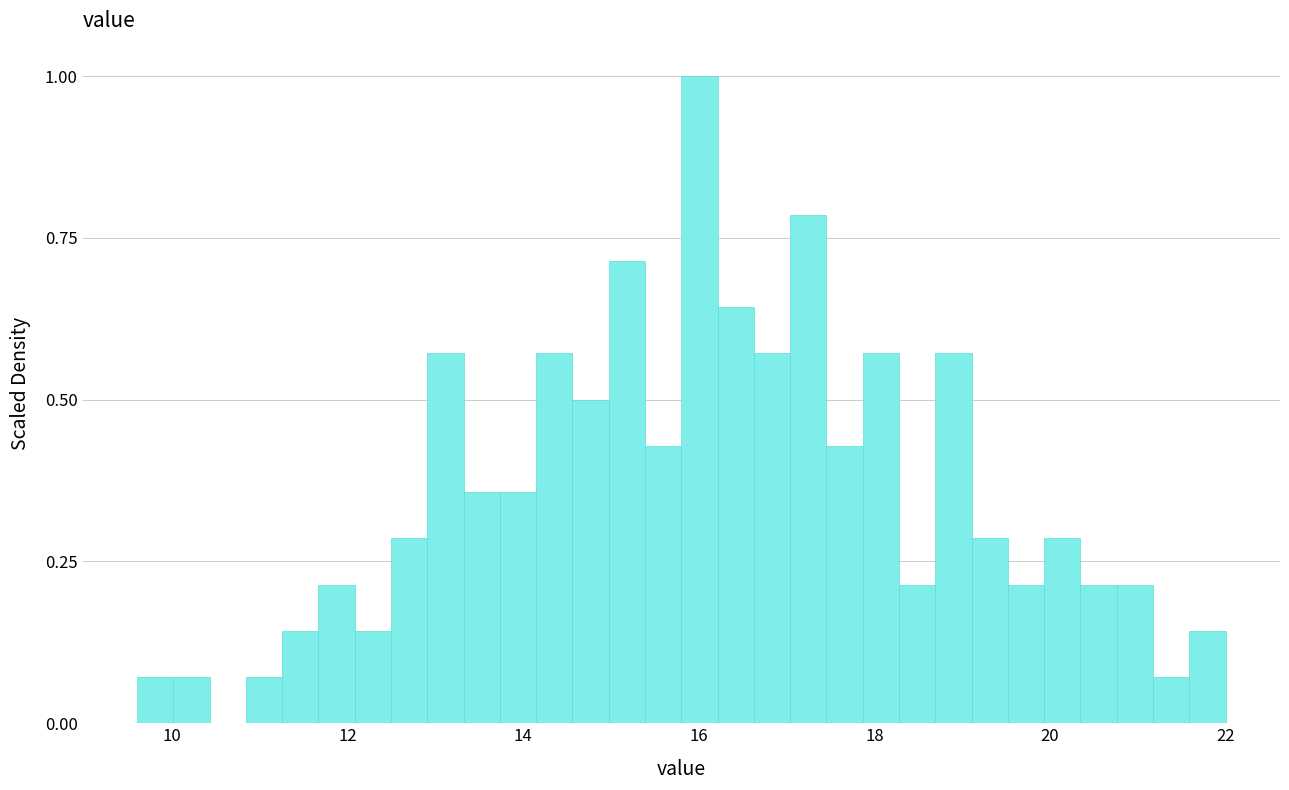

Around what value on the x-axis is the tallest bar? Give the approximate position of its centre, as read against the axis.

16.0